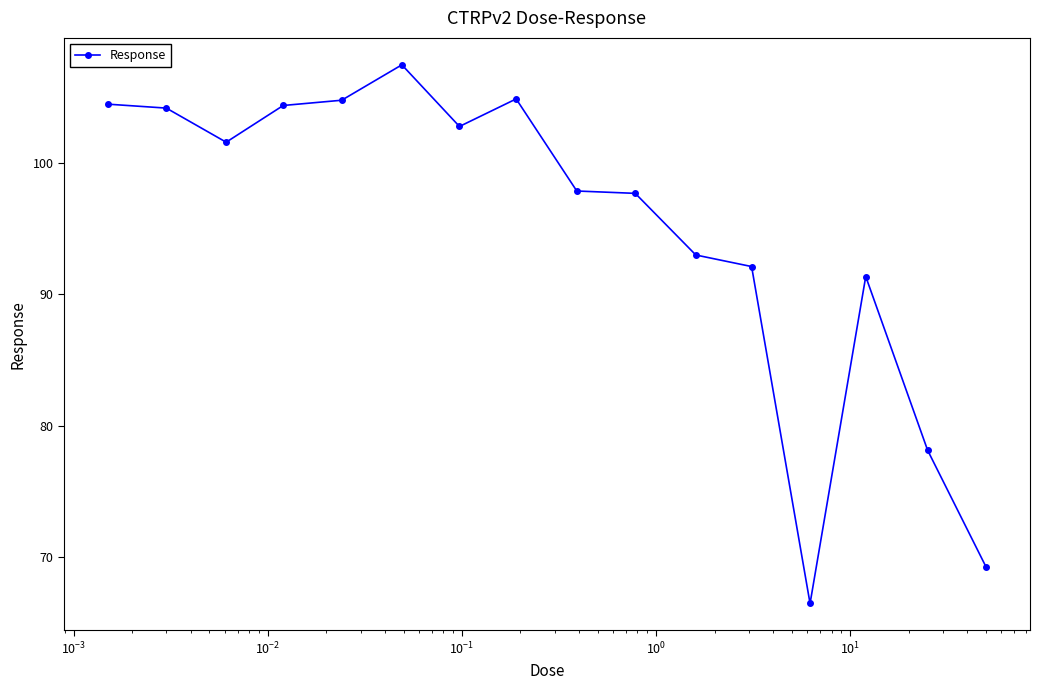

True or false: there are more than 2 points higher than both neighbors.

True